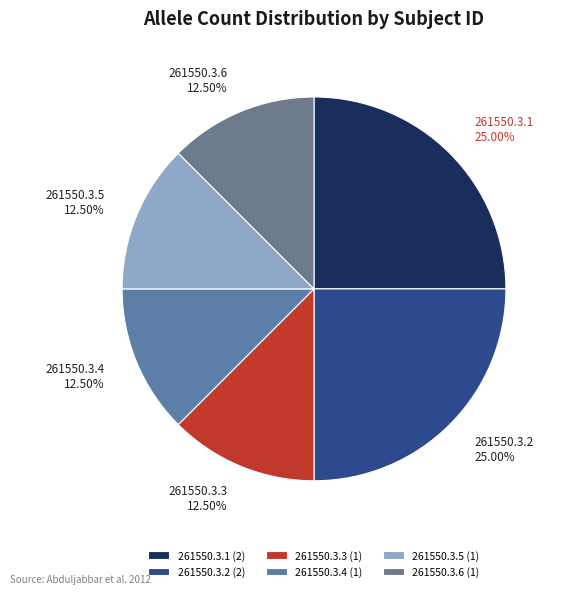

Approximately how many times larger is the value at 261550.3.5 compared to 261550.3.3?

1.0